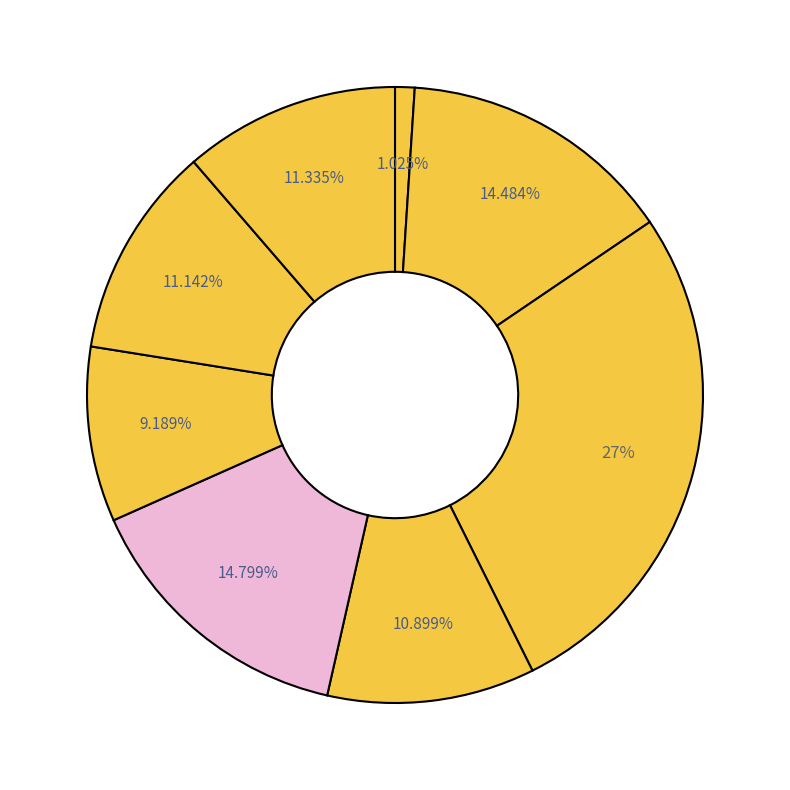

Rank the categories by value from highest to lowest.

Вареники с картошкой, Хлеб пшеничный, Суп картофельный, Яблоко, Печенье весовое, Сок абрикосовый, Хлеб суворовский, Огурец в нарезке